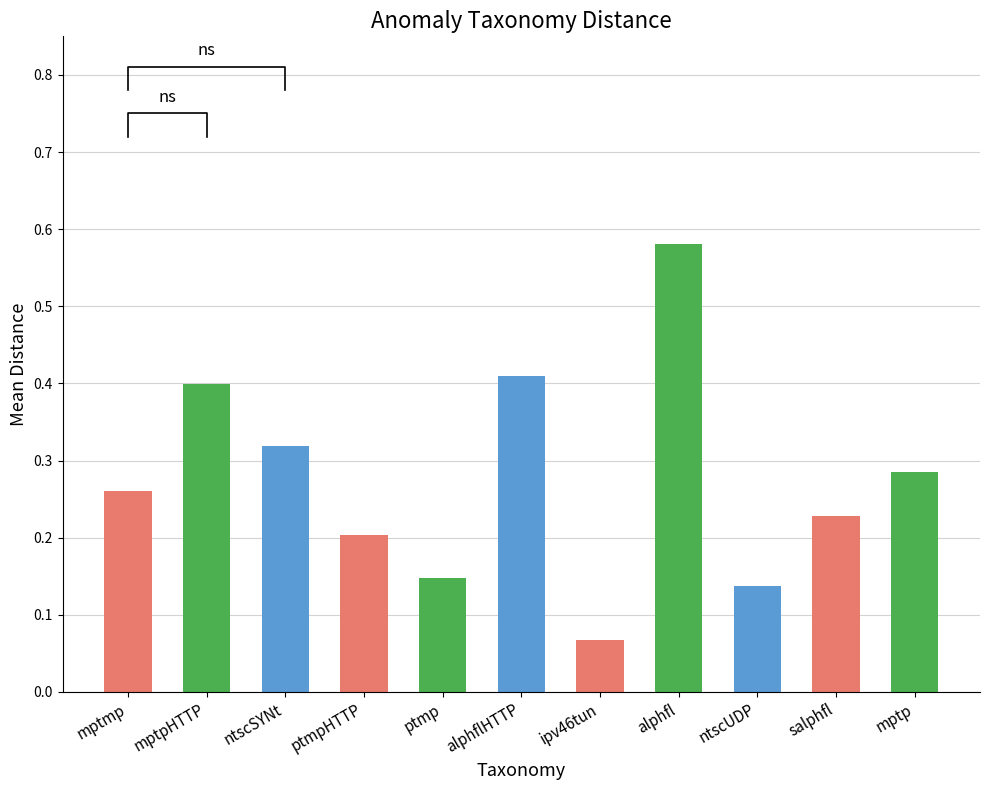

At which category does the chart reach its minimum across all series?

ipv46tun